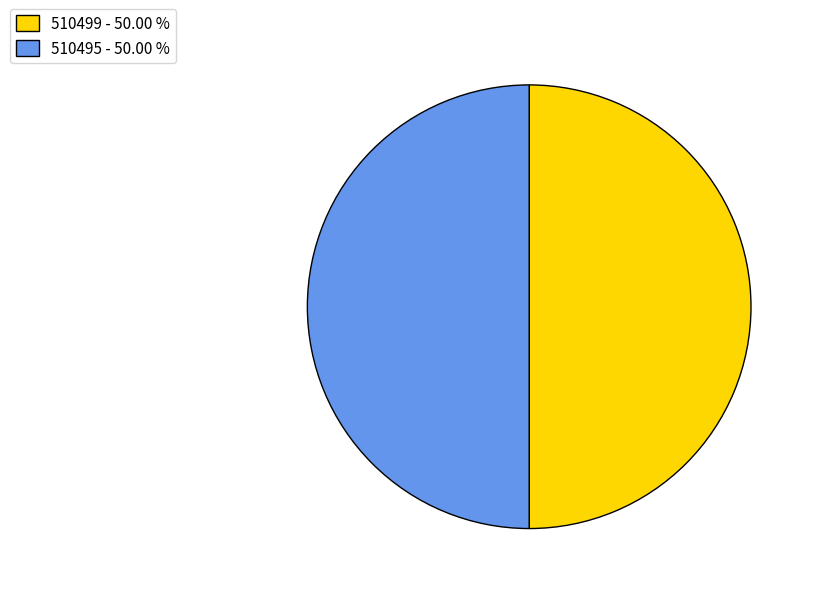

The 510499 slice represents 43% of the pie. True or false?

False